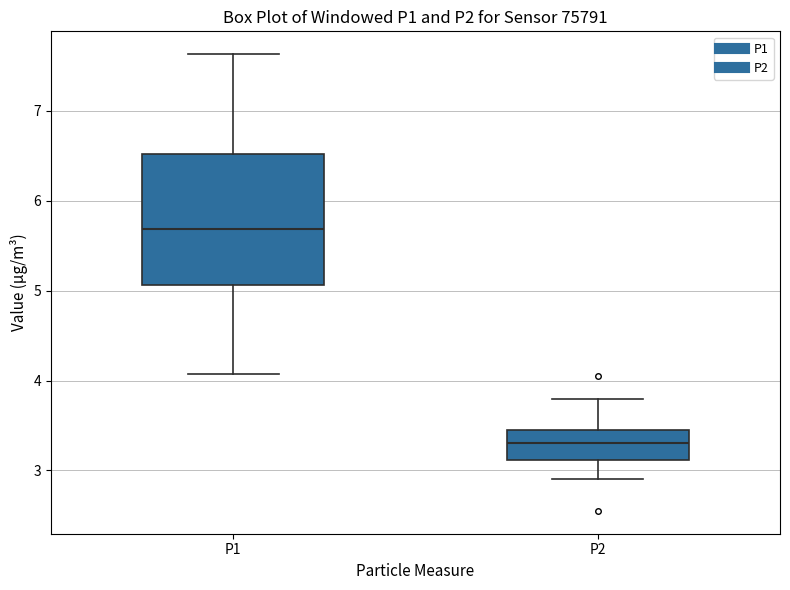

Reading left to right, transcribe this box plot: for each box, give where its median line is, the range the box spans, and where its two whiskers end, as read against the y-axis. The values are not printed on the chart, so give them approximately, as read against the axis.

P1: median 5.7, box 5.1 to 6.5, whiskers 4.1 to 7.6
P2: median 3.3, box 3.1 to 3.5, whiskers 2.9 to 3.8